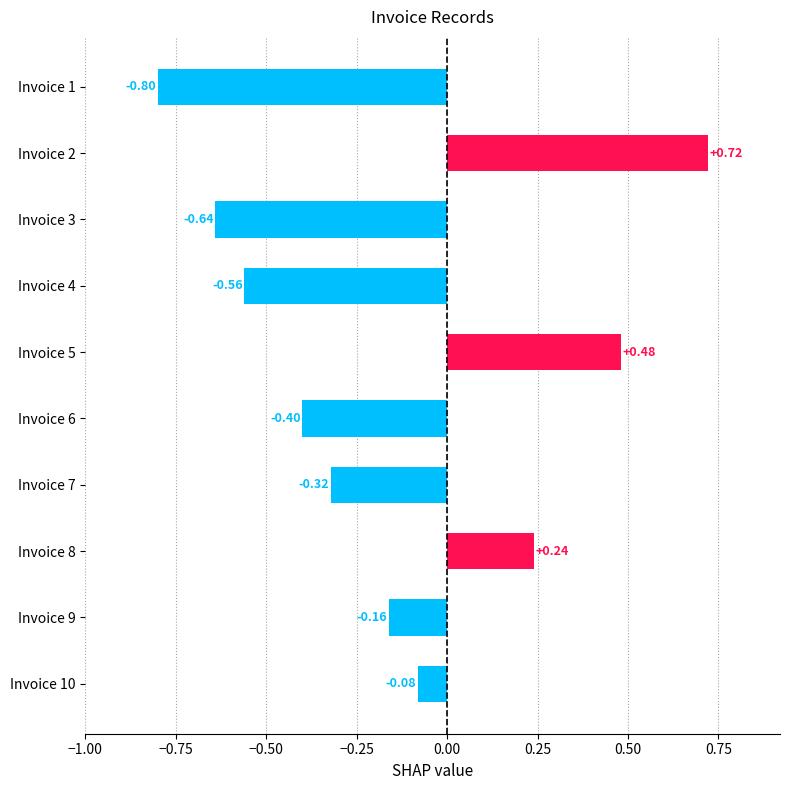

Between Invoice 9 and Invoice 7, which is larger?

Invoice 9